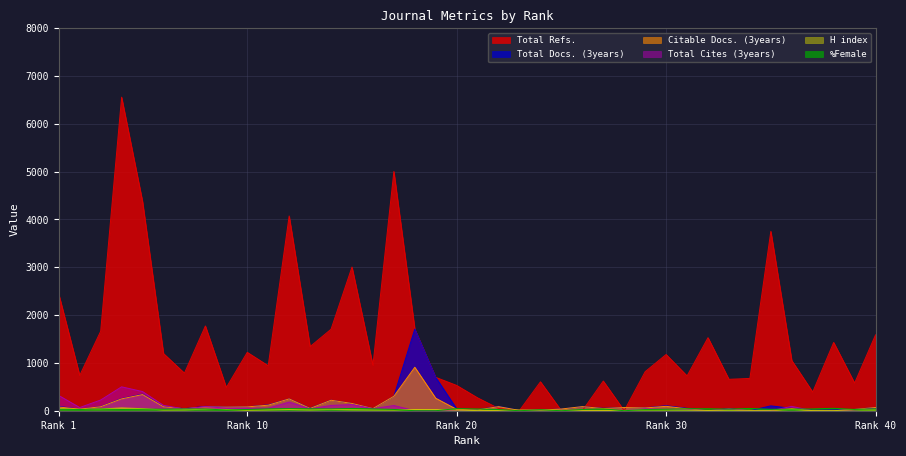

Is it true that Total Docs. (3years) equals 429 at 17?

False